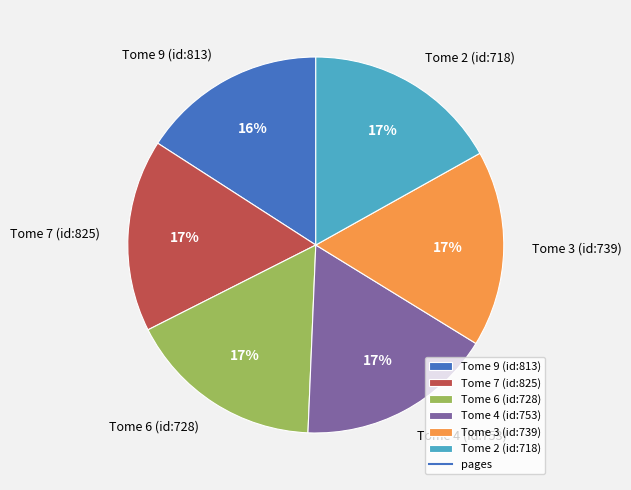

Which category has the smallest portion of the pie?

Tome 9 (id:813)